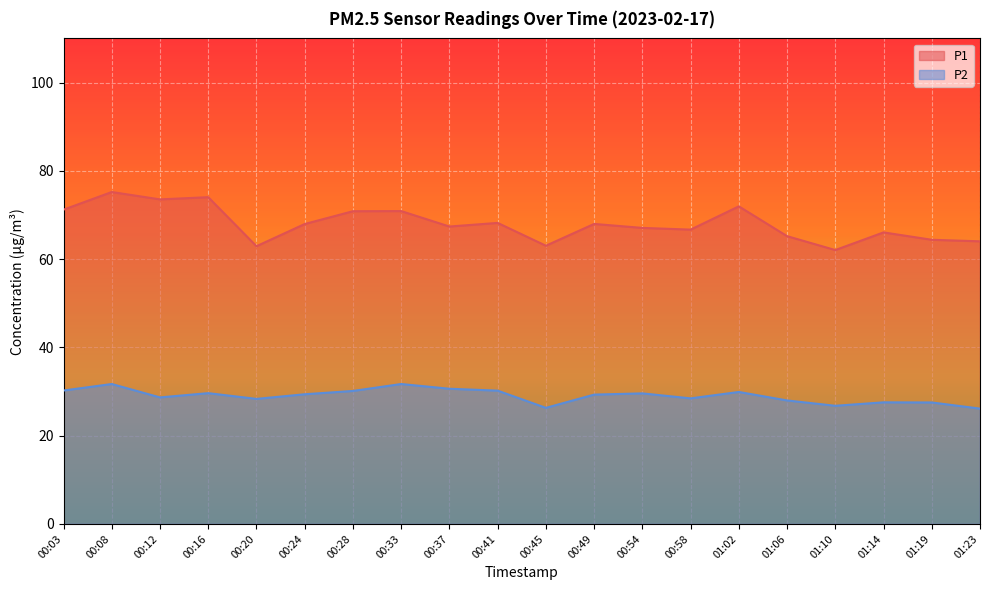

What is the difference between the P1 values at 00:03 and 00:49?

3.2